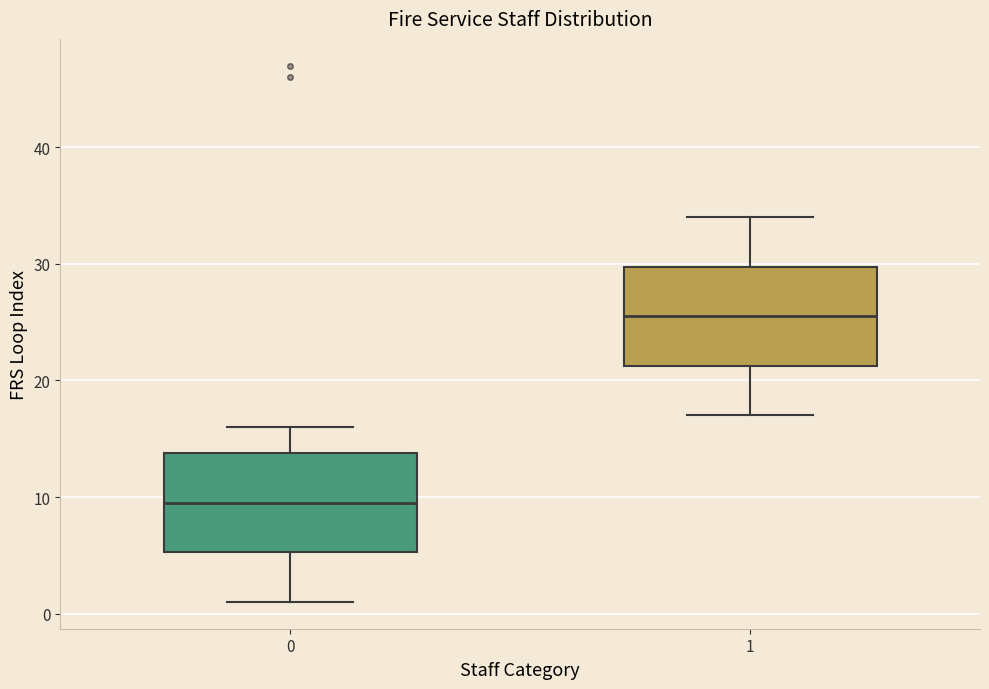

Where does the lower whisker of the box at x = 0 end on the y-axis? The values are not printed on the chart, so give them approximately, as read against the axis.

1